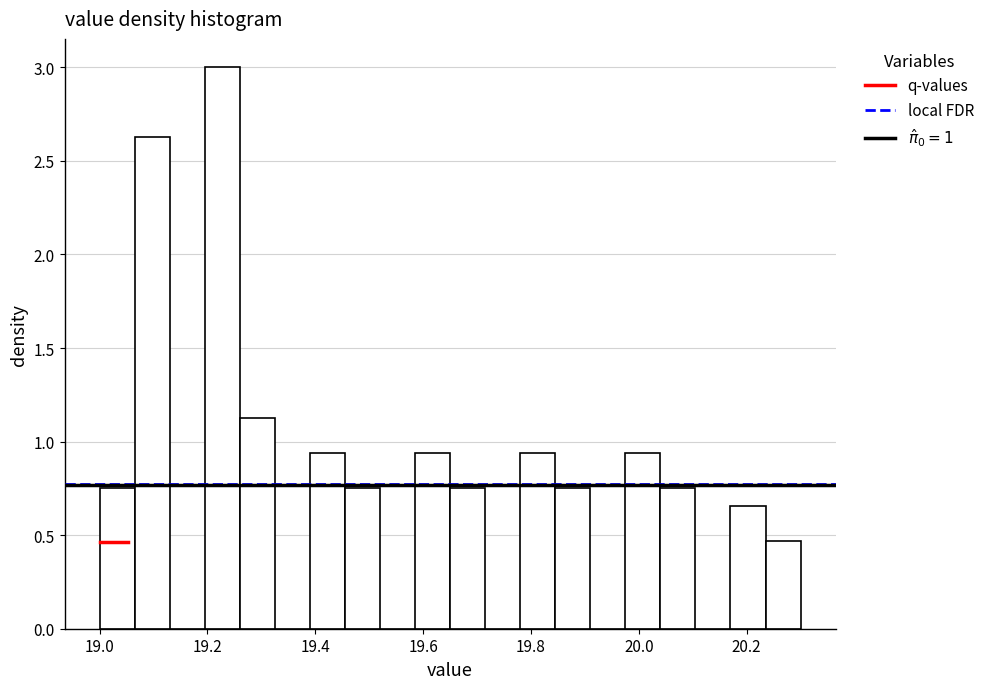

Read against the x-axis, roughly where is the centre of the tallest bar?

19.22